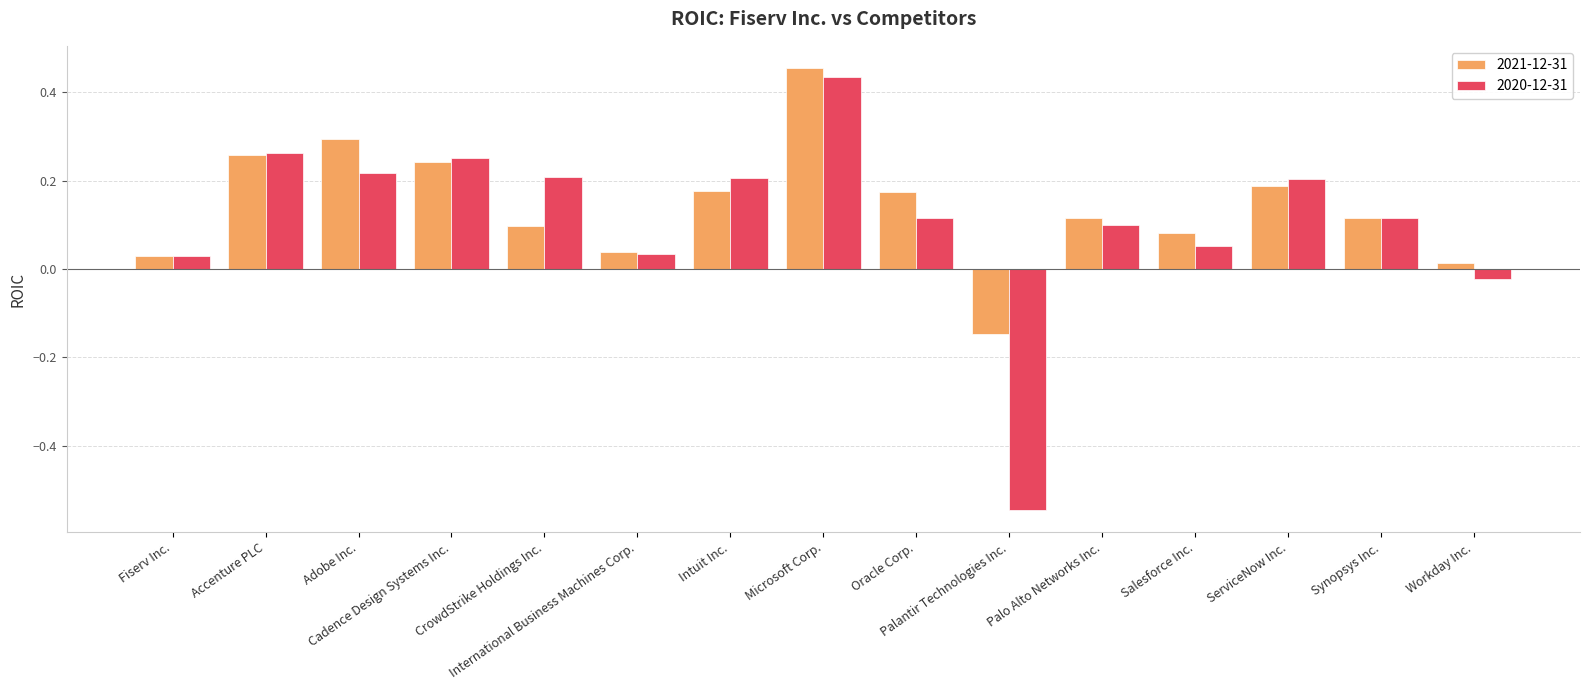

What is the difference between the maximum and minimum values in the 2021-12-31 series?

0.6